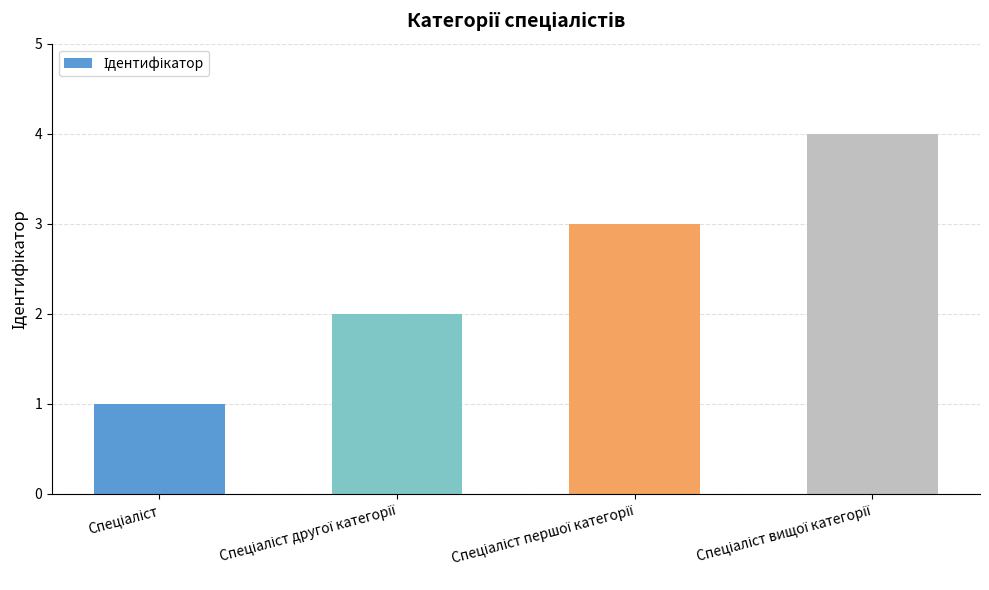

What is the sum of all values?

10